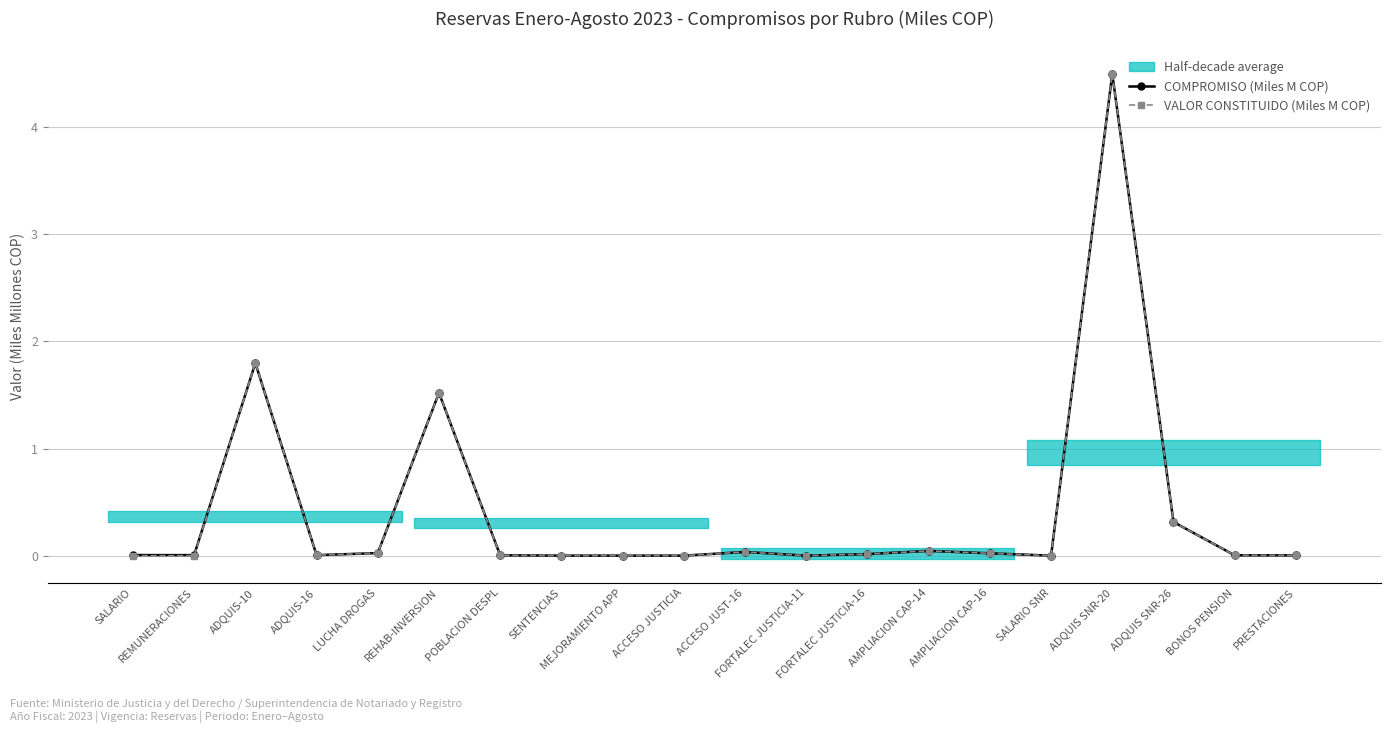

What is the label of the 5th point from the right?

SALARIO SNR